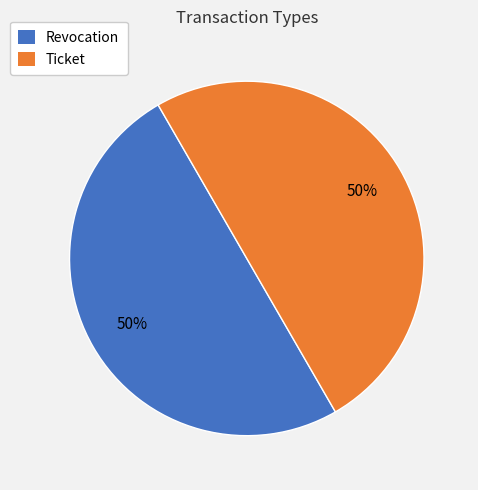

True or false: Ticket accounts for 50% of the total.

True